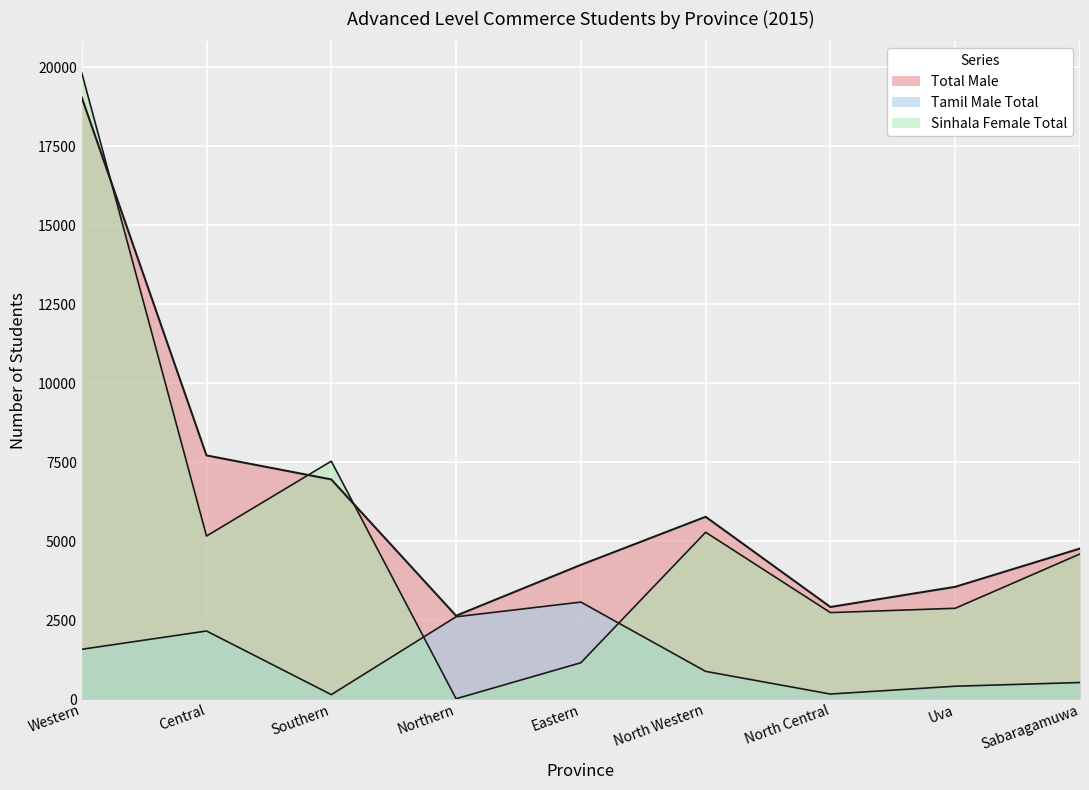

What position from the right is Sabaragamuwa?

1